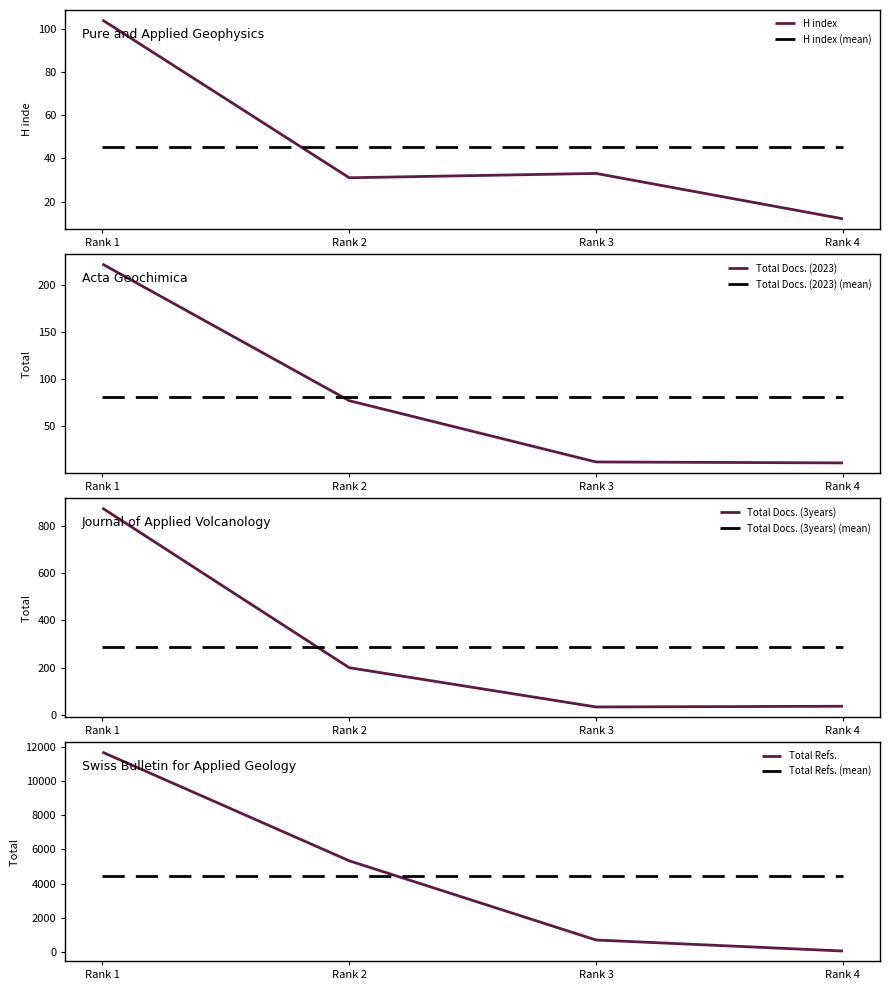

Which series has the largest total across all categories?

Total Refs.